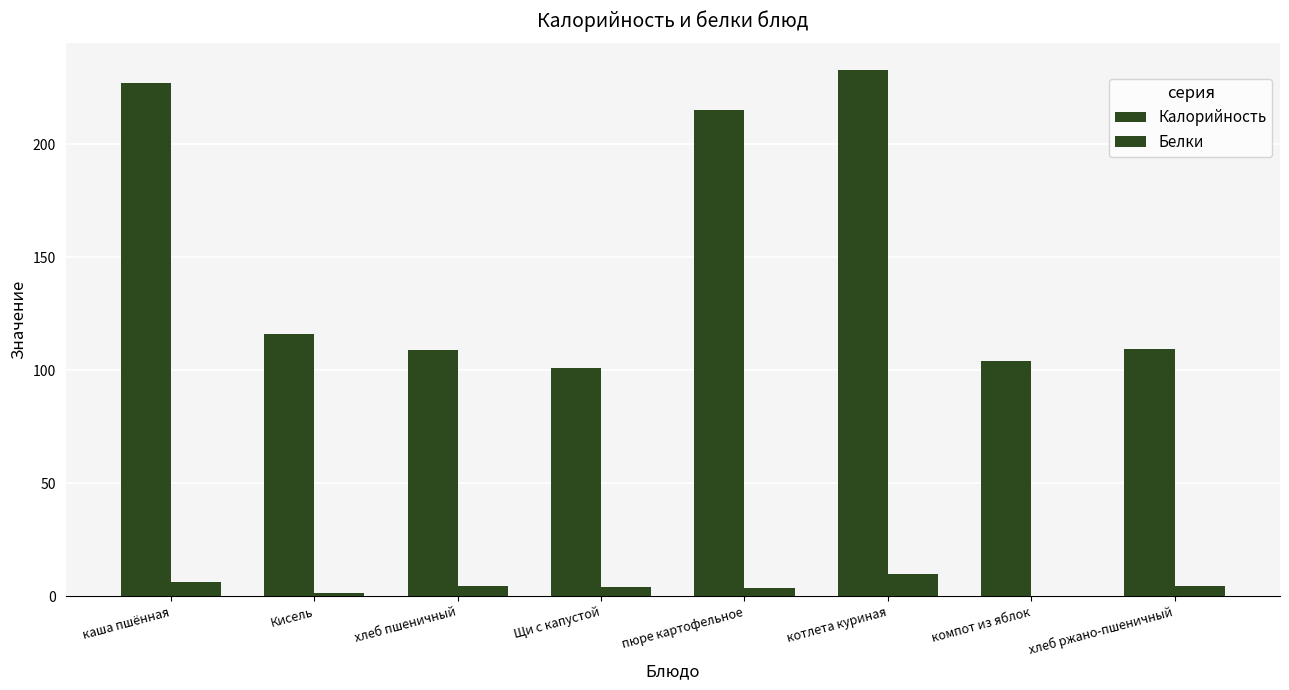

What is the difference between the Белки values at Щи с капустой and каша пшённая?

2.1